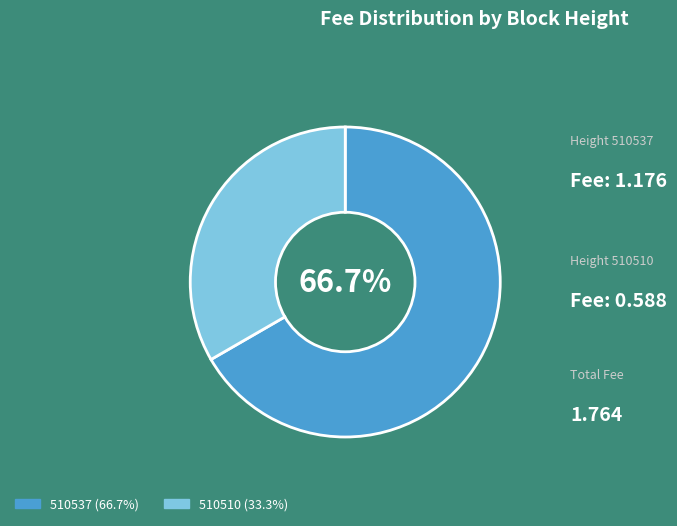

True or false: 510537 accounts for 67% of the total.

True